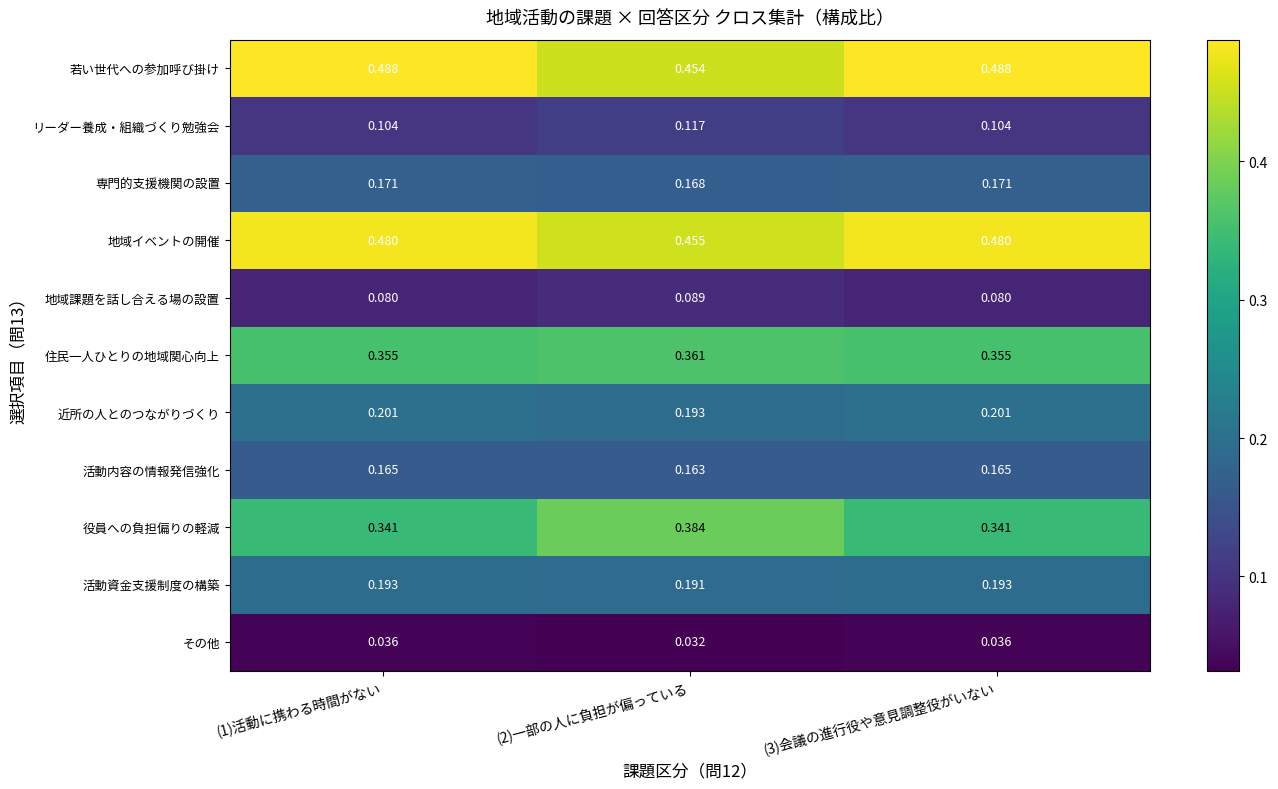

Which series has the largest total across all categories?

若い世代への参加呼び掛け